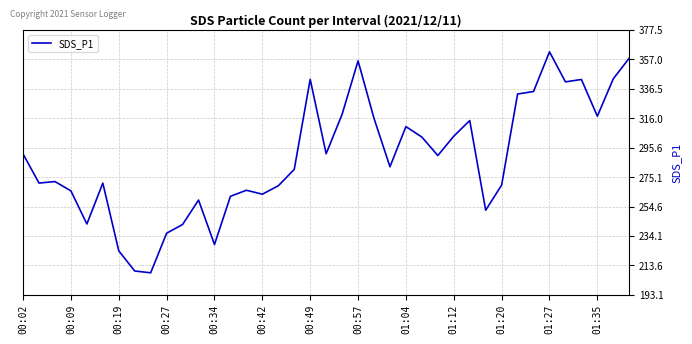

What is the smallest value displayed?

208.5